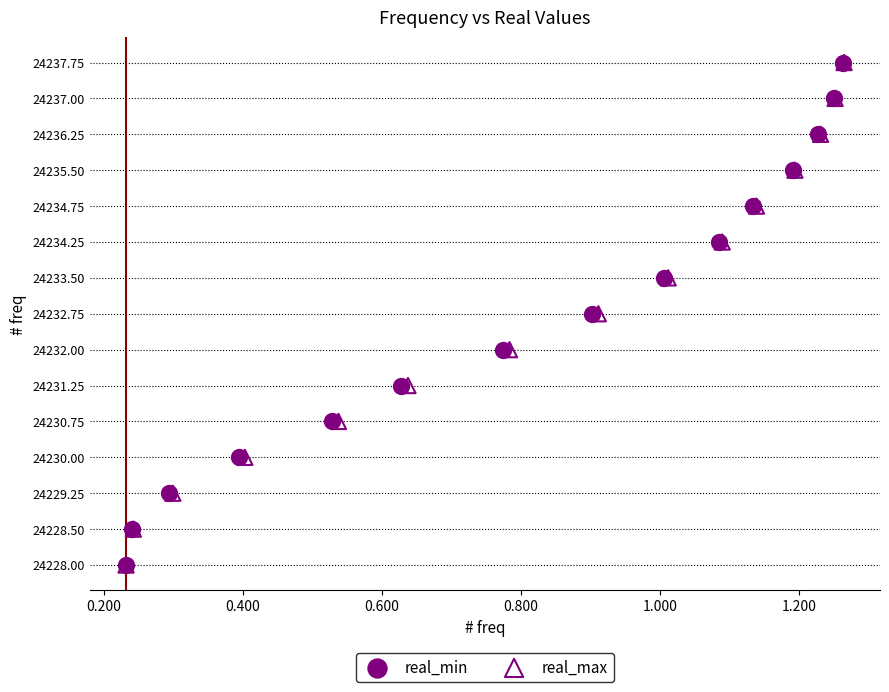

What are all the series names shown in the legend?

real_min, real_max